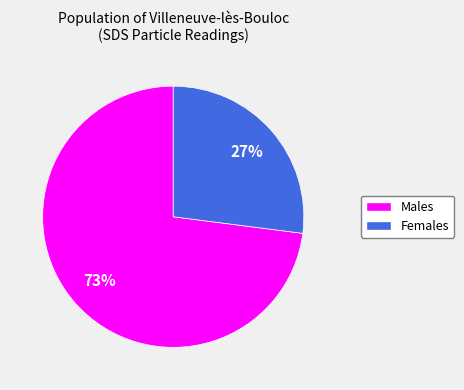

To the nearest percent, what is the difference between the largest and smallest slice percentages?

46%